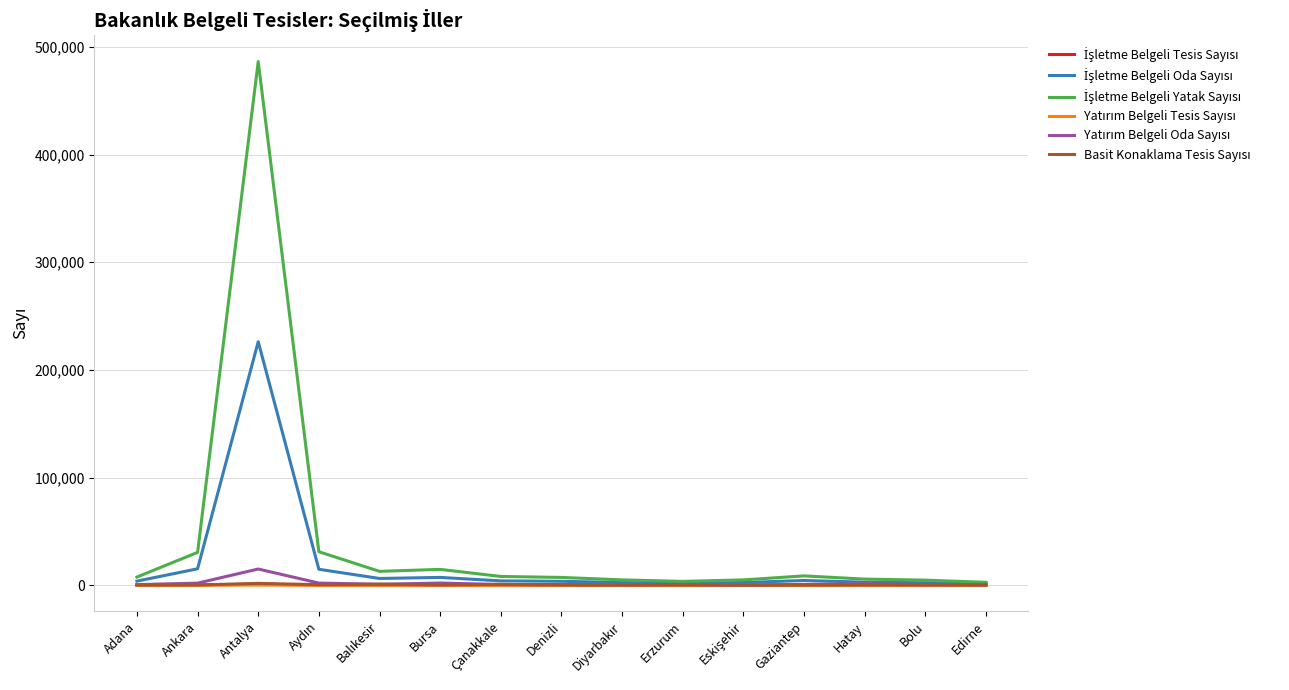

At which category is the sum across all series the highest?

Antalya